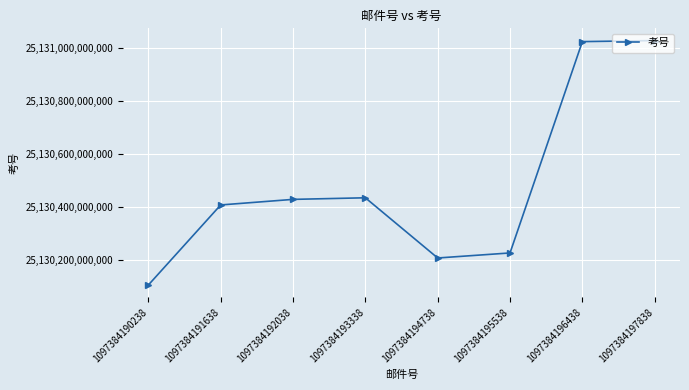

What is the difference between the values at 1097384192038 and 1097384195538?

202020023